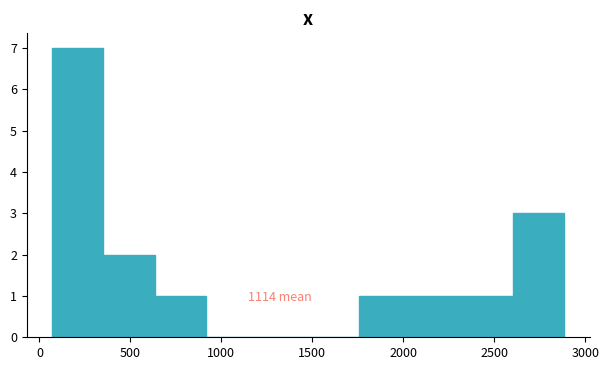

Which range on the x-axis has the tallest bar?

50 to 350